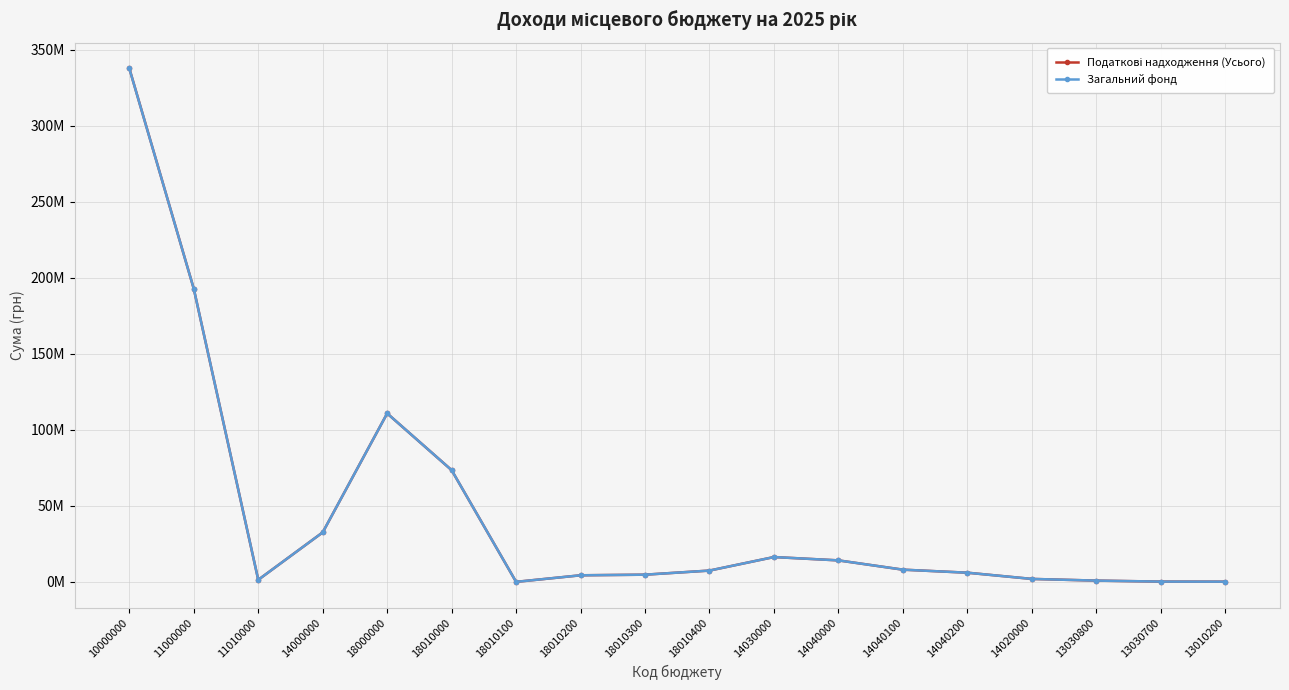

How many series are shown in this chart?

2